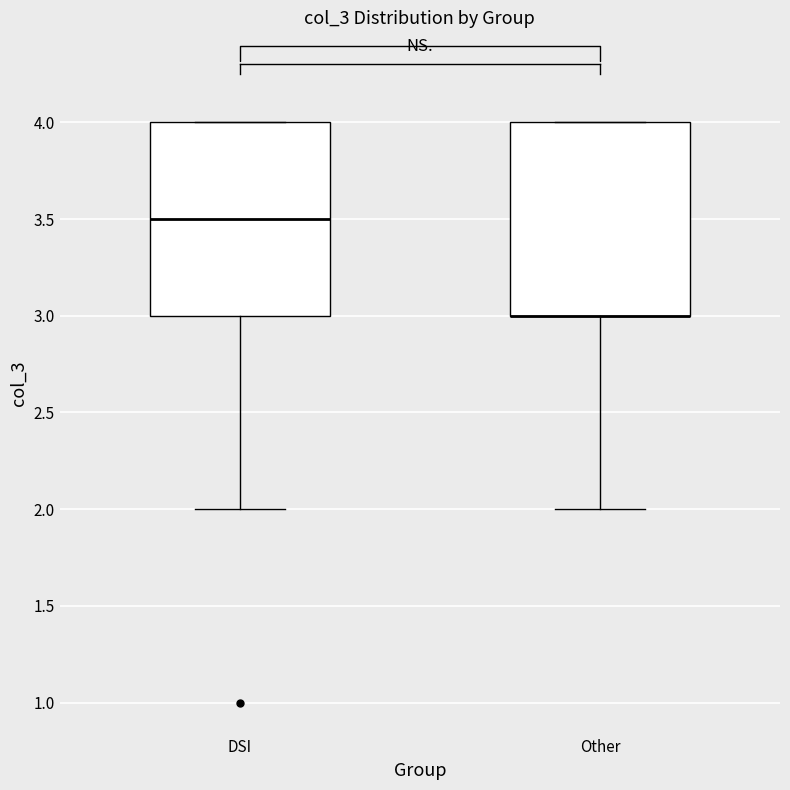

Reading left to right, read every box against the y-axis: the position of its median line, the range the box covers, and the ends of its whiskers. The values are not printed on the chart, so give them approximately, as read against the axis.

DSI: median 3.5, box 3.0 to 4.0, whiskers 2.0 to 4.0
Other: median 3.0 (drawn on the box's lower edge), box 3.0 to 4.0, whiskers 2.0 to 4.0